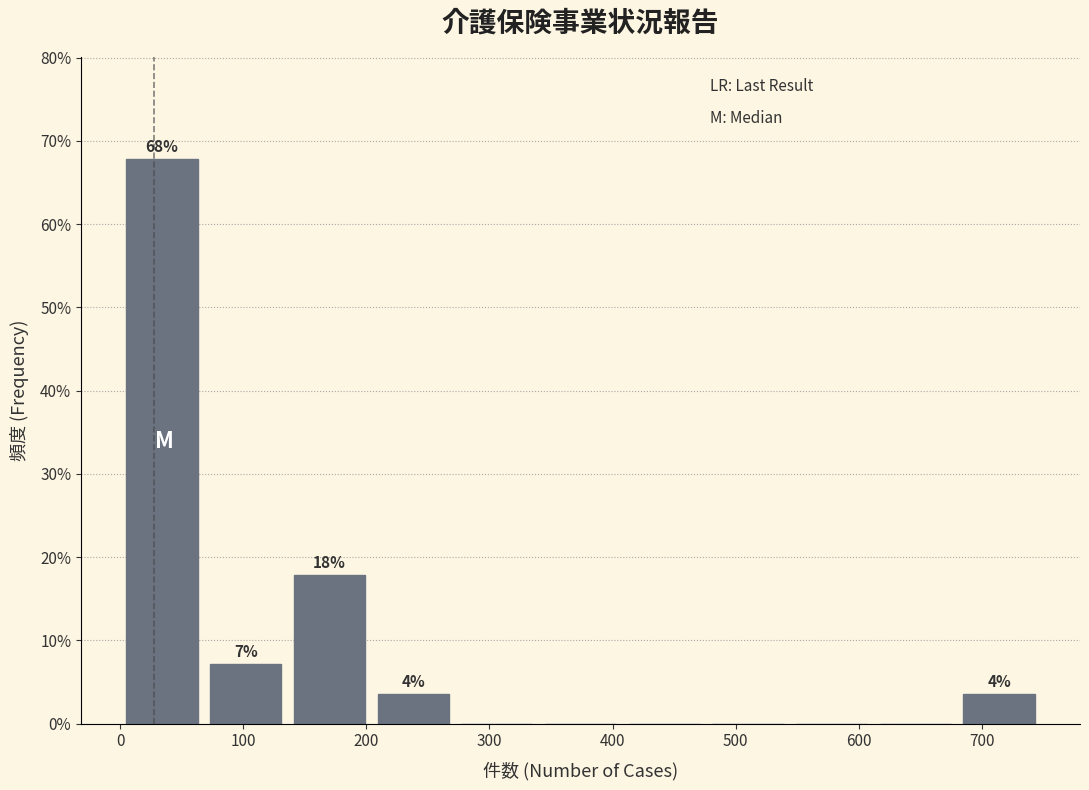

Which range on the x-axis has the tallest bar?

0 to 68